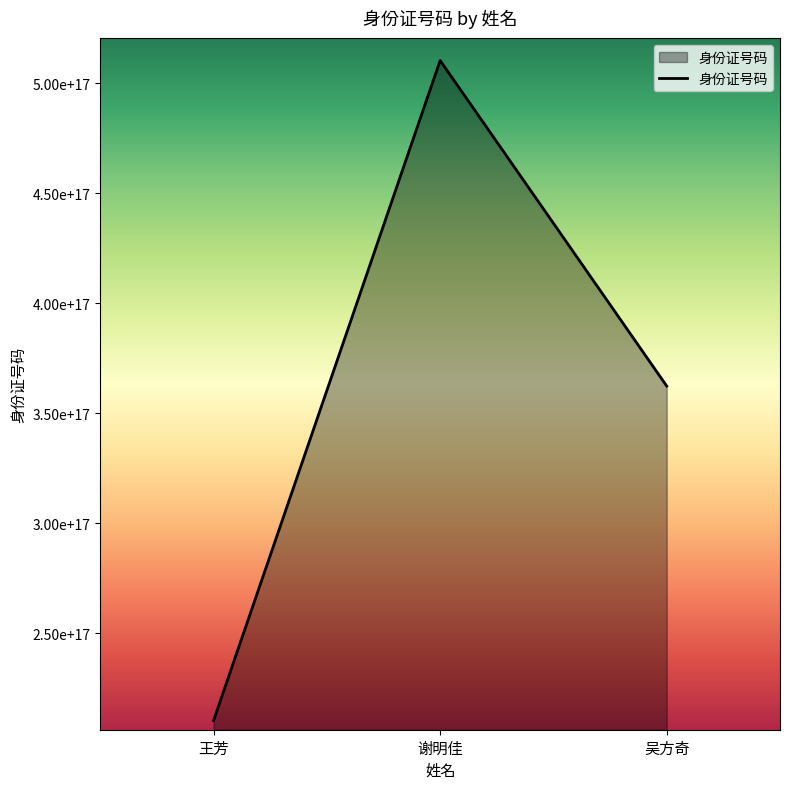

Which has a higher value, 吴方奇 or 王芳?

吴方奇